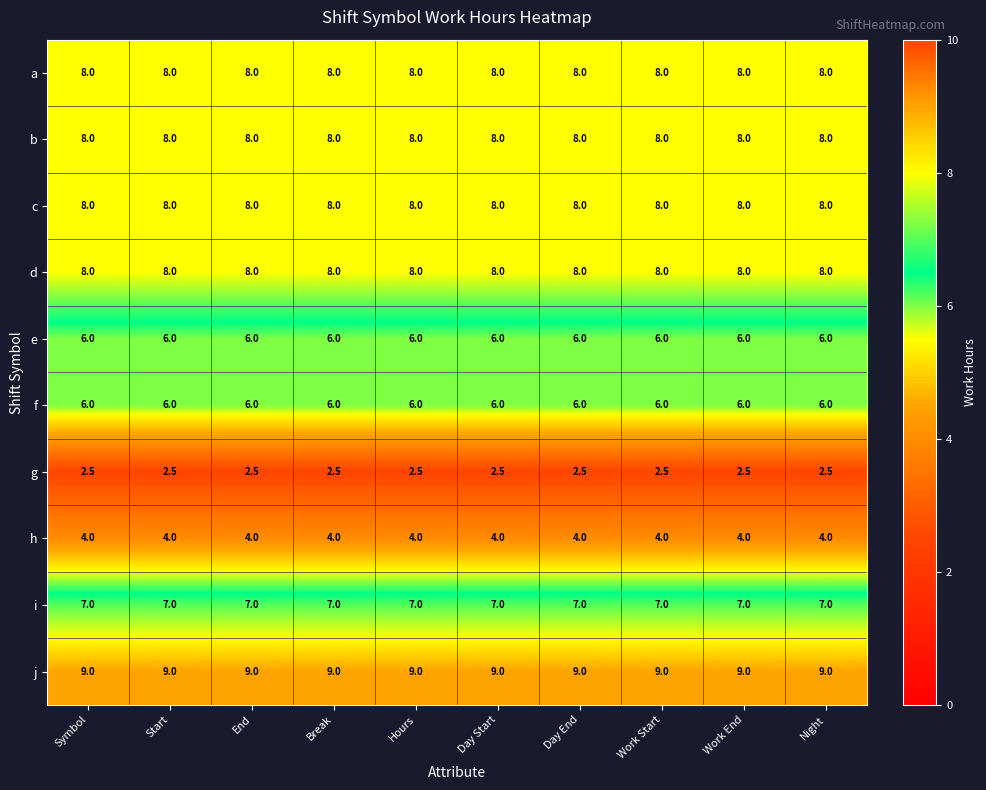

Which series has the largest total across all categories?

j